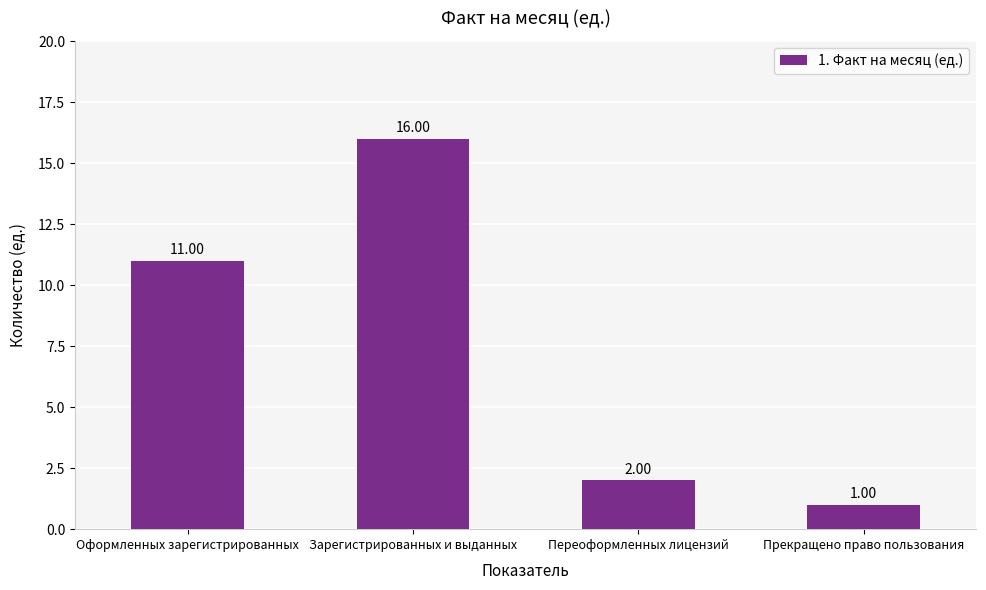

Reading left to right, list all the values displayed in this chart.

Оформленных зарегистрированных=11	Зарегистрированных и выданных=16	Переоформленных лицензий=2	Прекращено право пользования=1